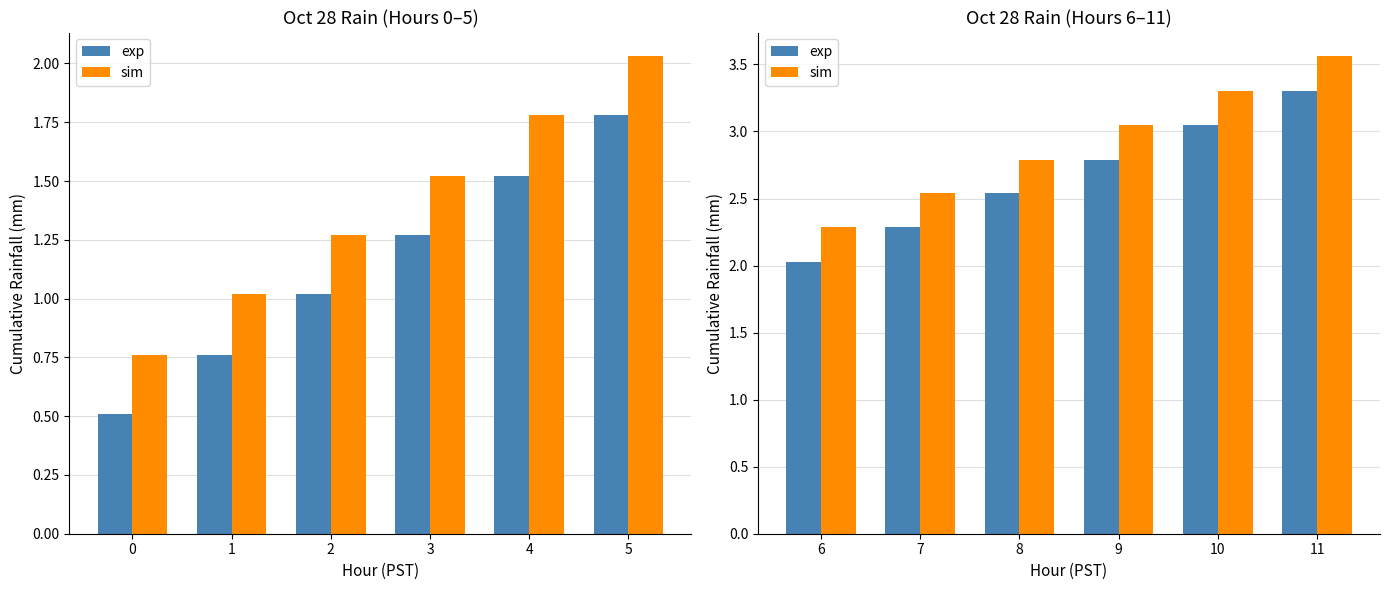

What is the value of the sim bar at the 4th from the left?

3.0